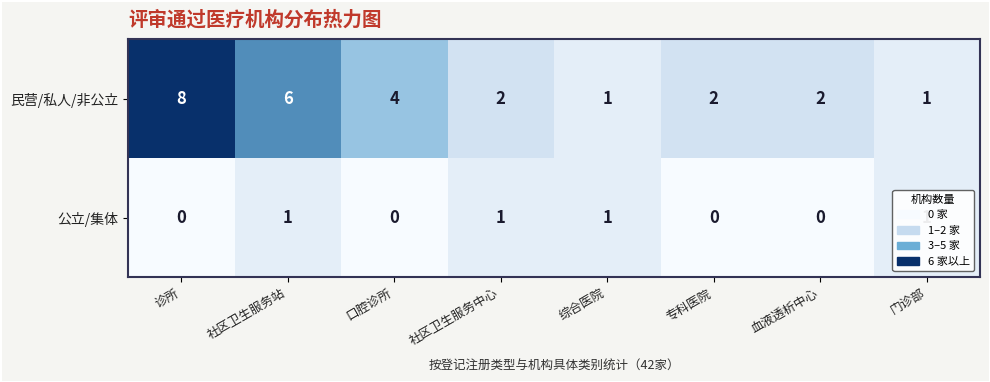

What is the sum of all 民营/私人/非公立 values?

26